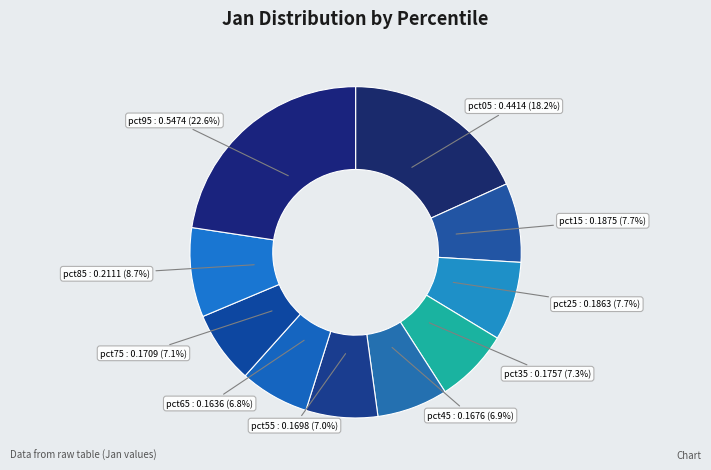

How many segments does this pie chart have?

10